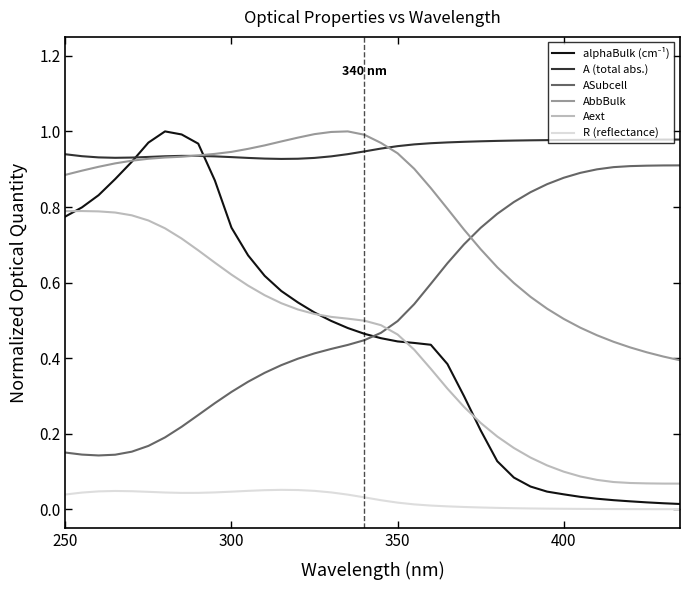

Is this an area chart (filled region under the line)?

No